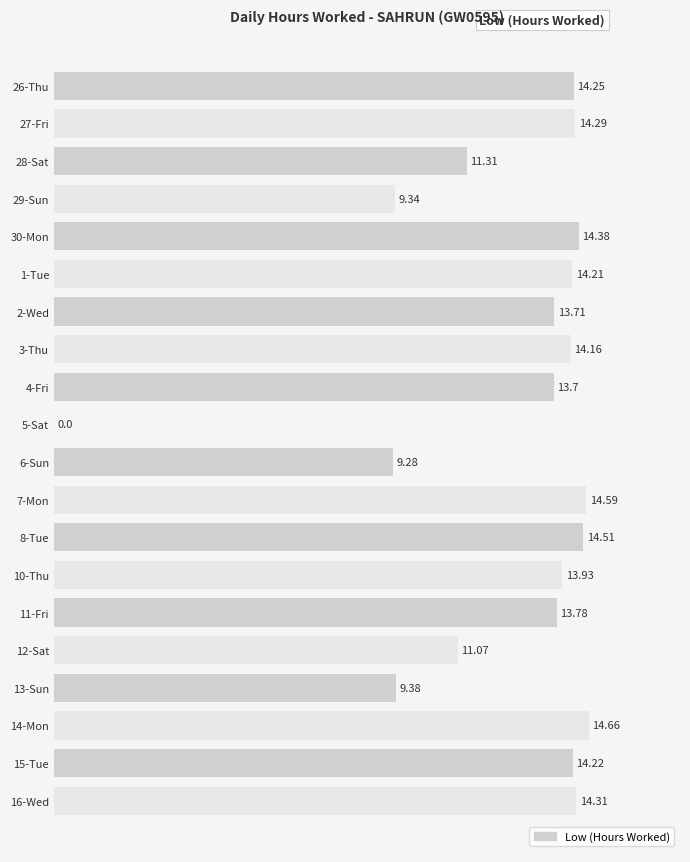

Which has a higher value, 7-Mon or 1-Tue?

7-Mon